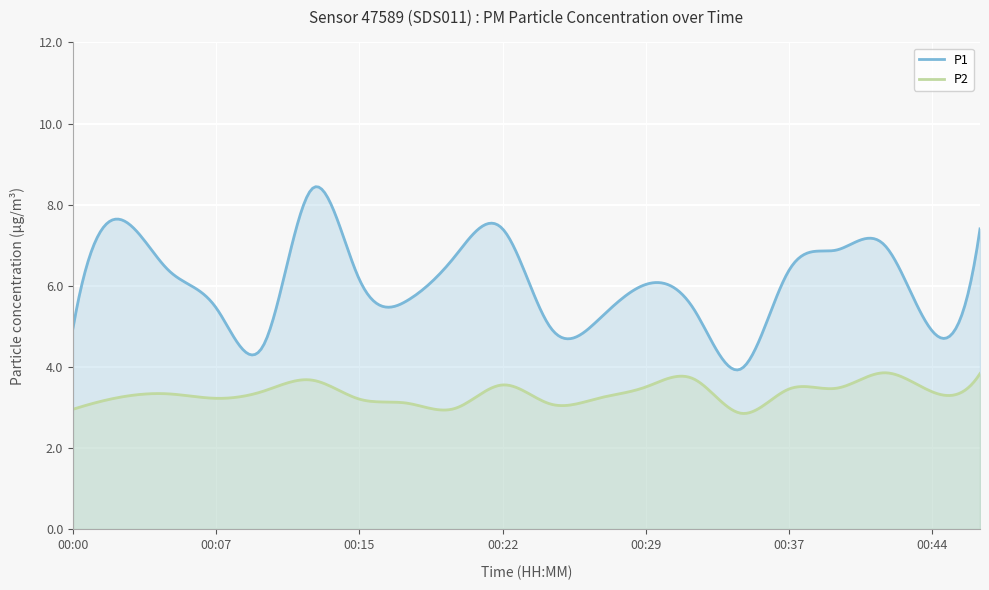

At which category is the sum across all series the highest?

00:12